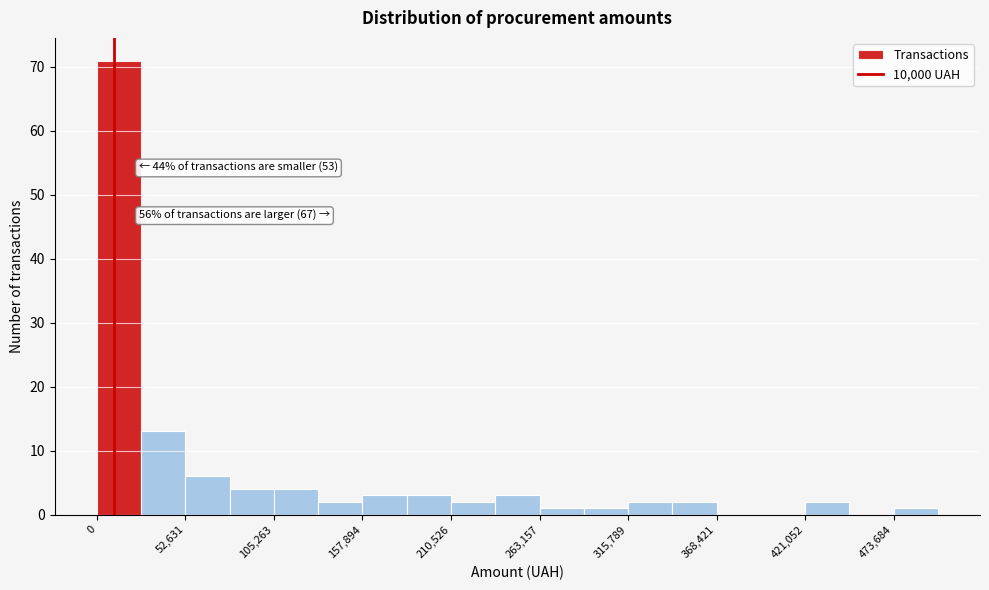

Read against the x-axis, roughly where is the centre of the tallest bar?

10000